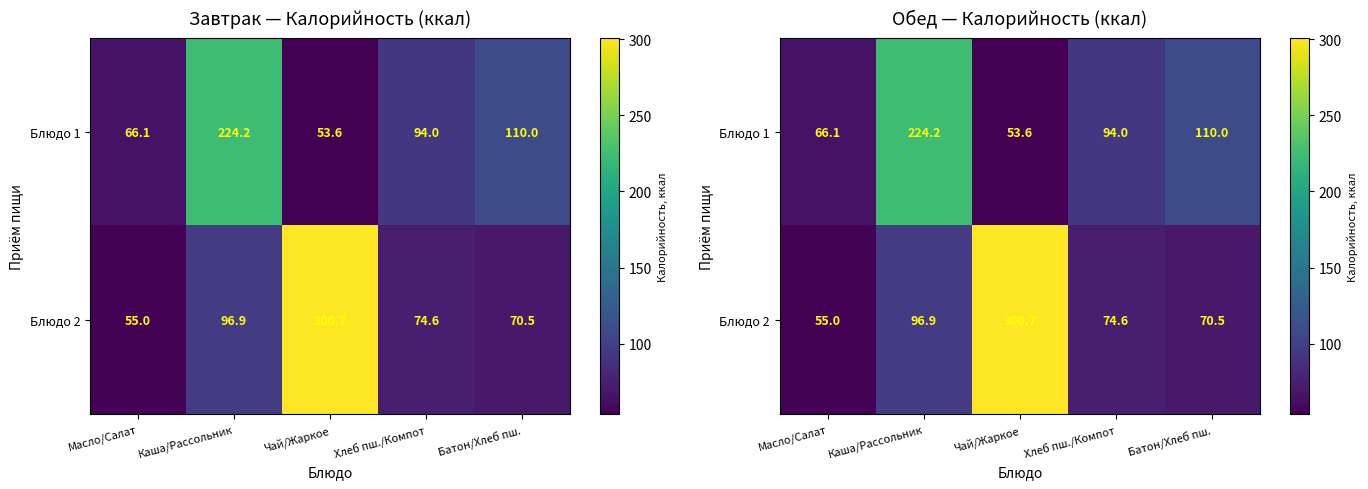

What is the average value of the Блюдо 2 series?

119.5